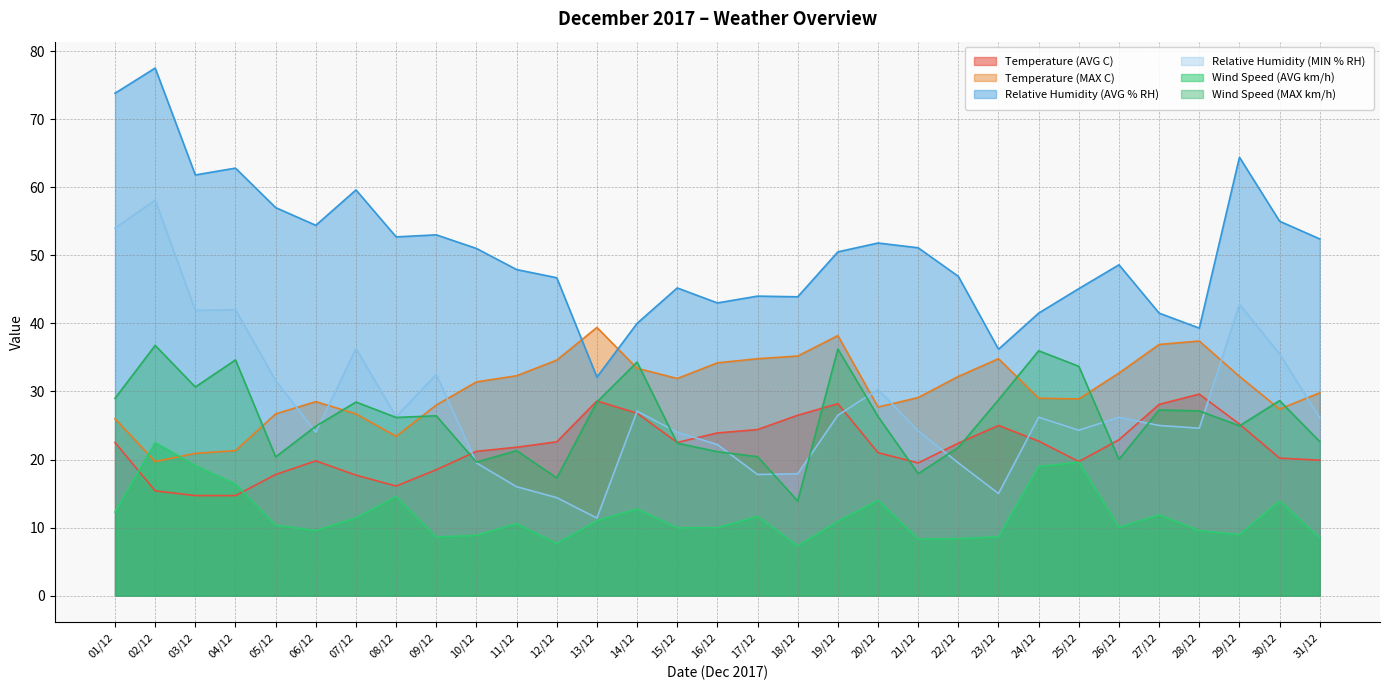

What are all the series names shown in the legend?

Temperature (AVG C), Temperature (MAX C), Relative Humidity (AVG % RH), Relative Humidity (MIN % RH), Wind Speed (AVG km/h), Wind Speed (MAX km/h)